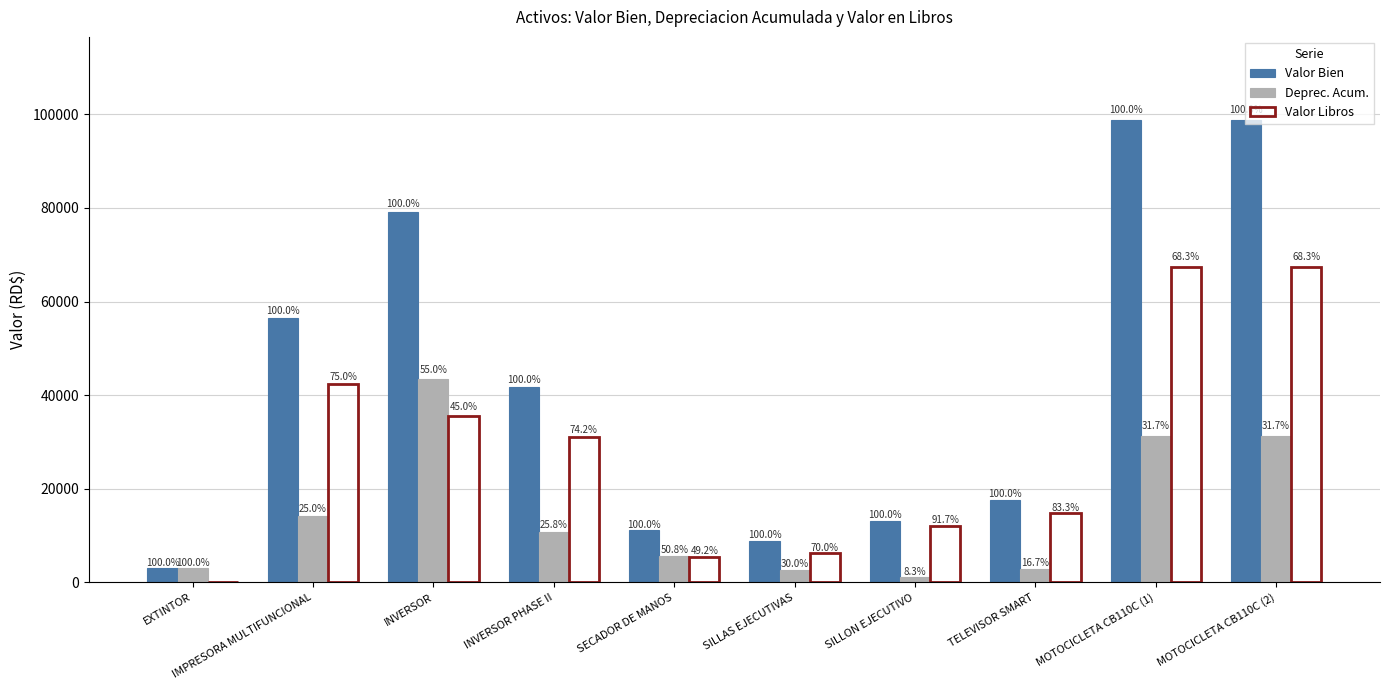

What is the label of the 6th bar from the left?

SILLAS EJECUTIVAS